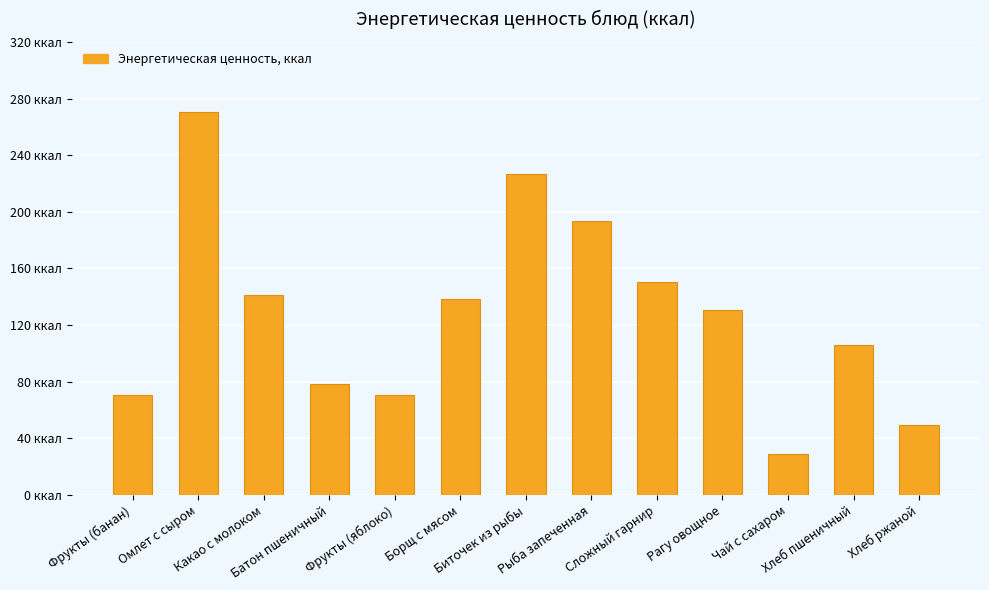

Does the chart contain any negative values?

No